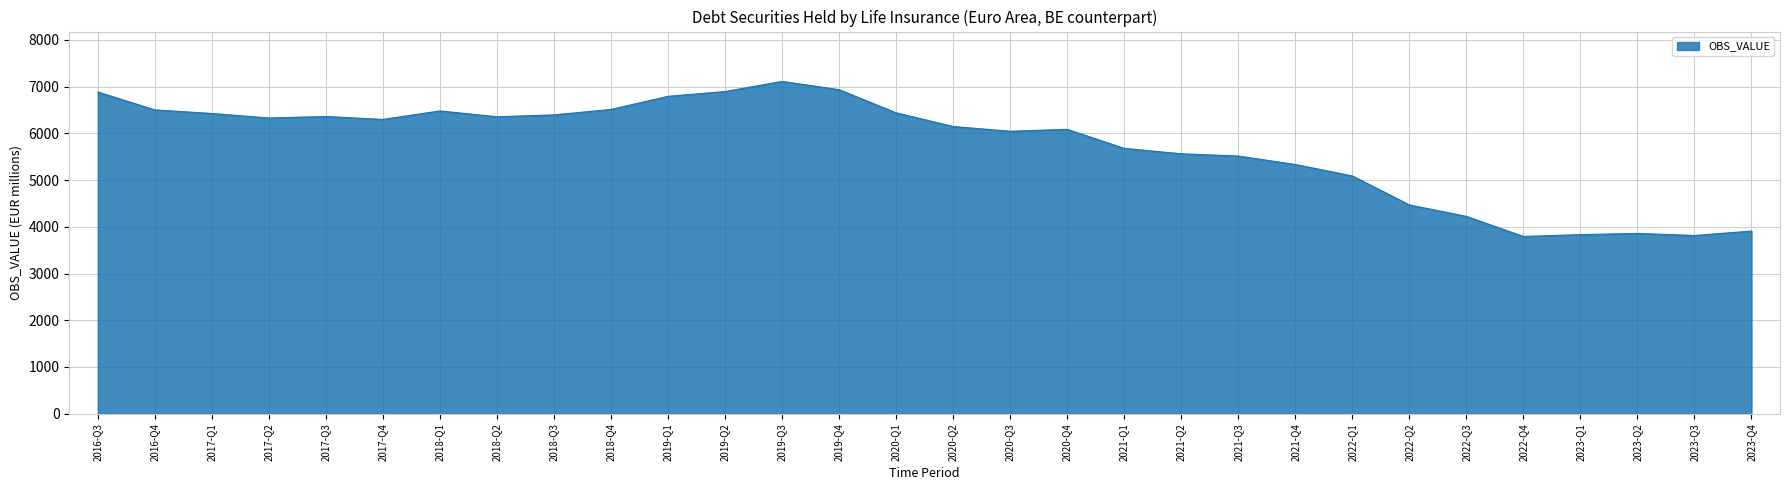

What is the difference between the second highest and minimum values?

3141.1